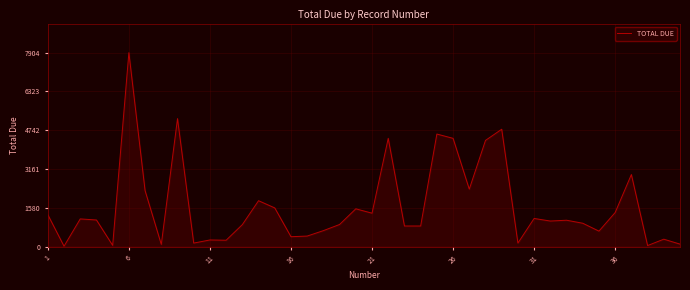

What is the average value?

1644.3